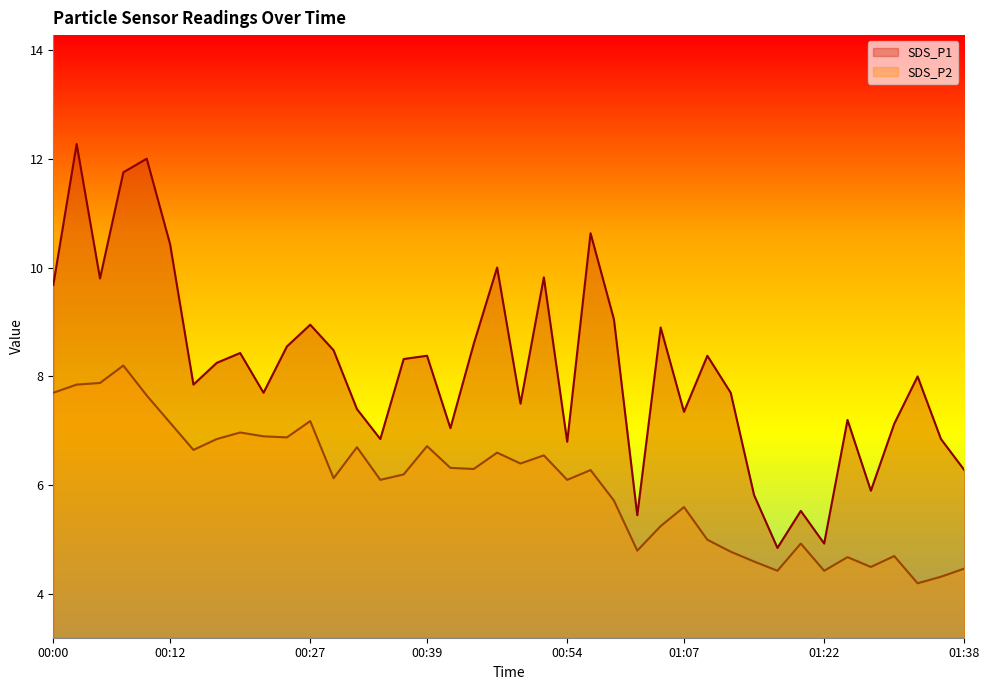

At which category does SDS_P1 reach its first local peak?

00:03